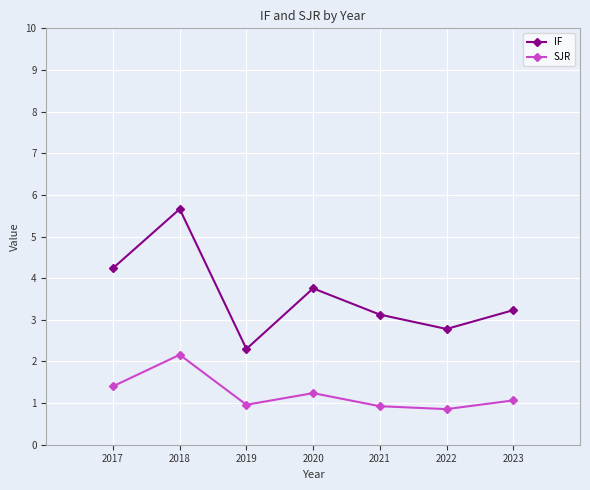

Is it true that IF equals 3.1 at 2021?

True